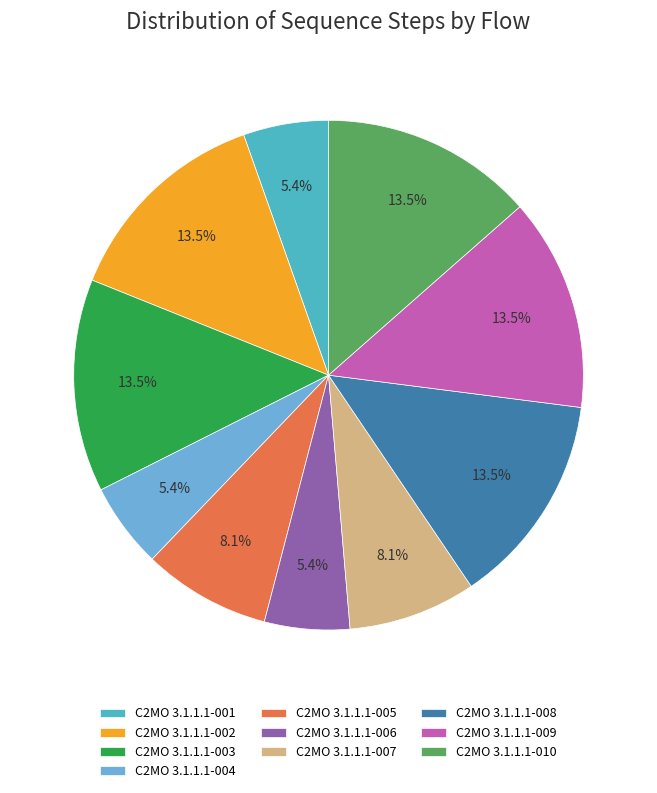

Which has a higher value, C2MO 3.1.1.1-006 or C2MO 3.1.1.1-009?

C2MO 3.1.1.1-009